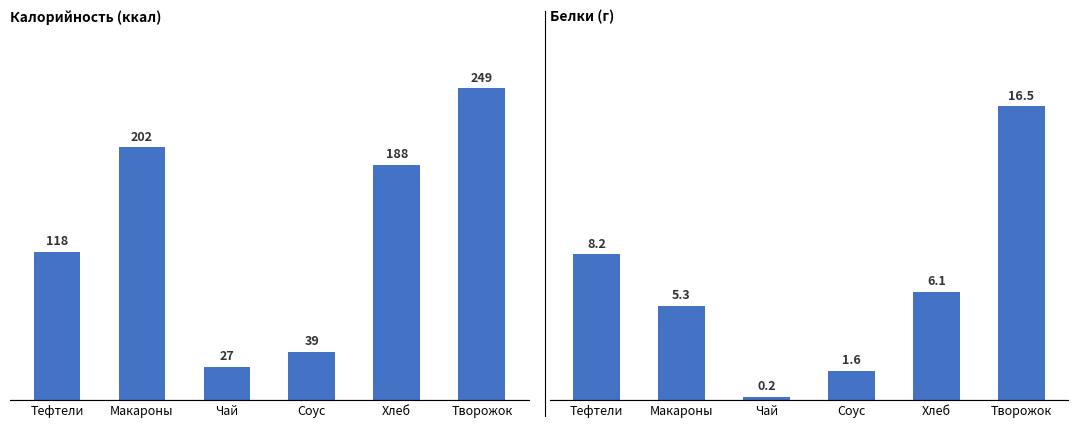

How many data points in Калорийность are above 188?

2